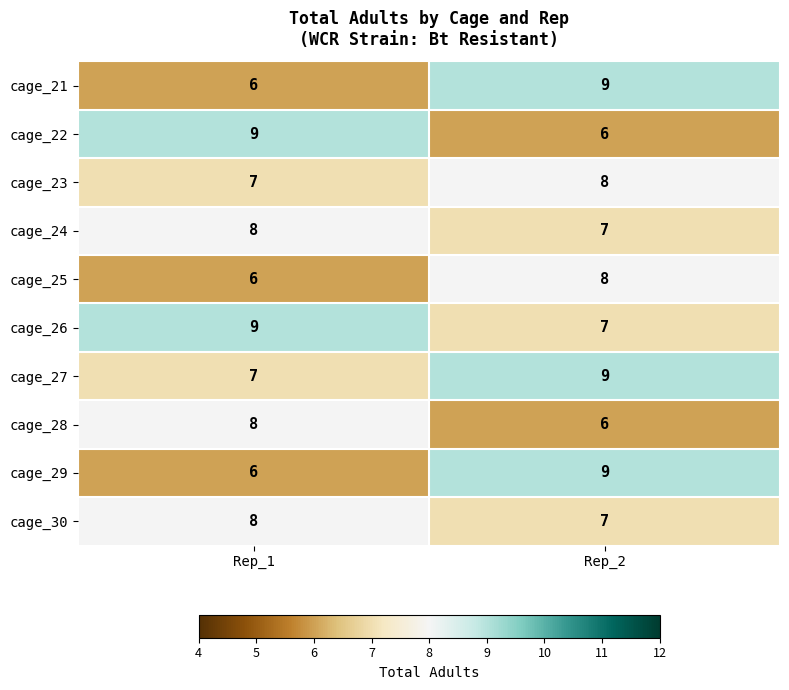

Read the cage_28 value at Rep_2.

6